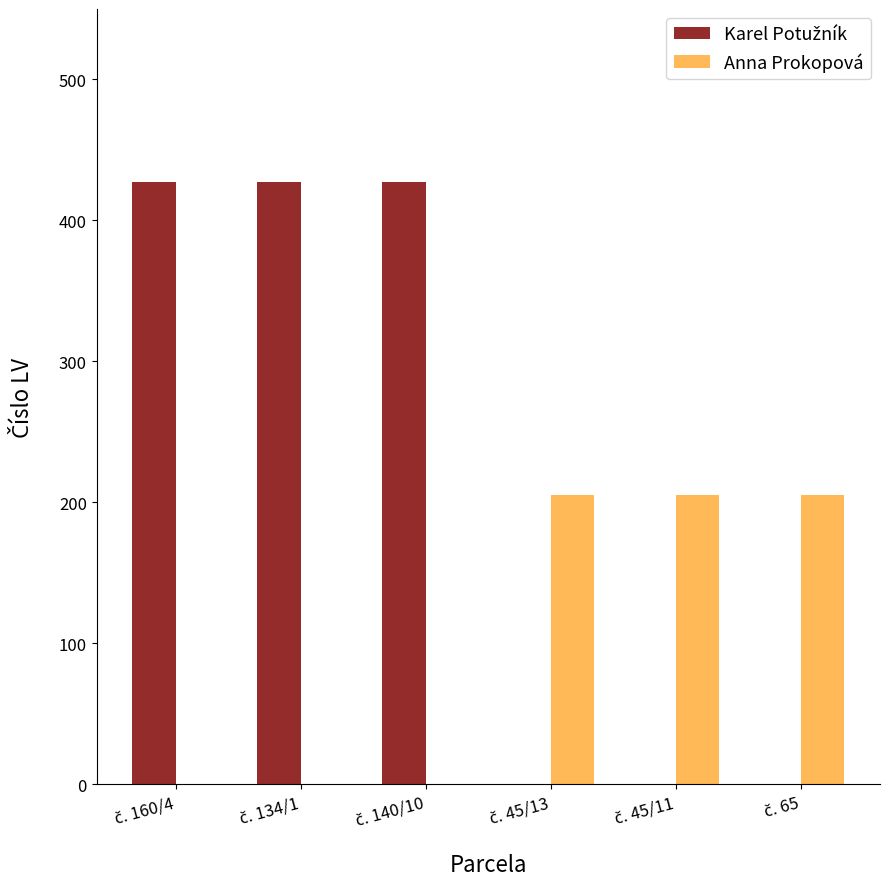

Is the value of Karel Potužník at č. 65 greater than the value of Anna Prokopová at č. 134/1?

No